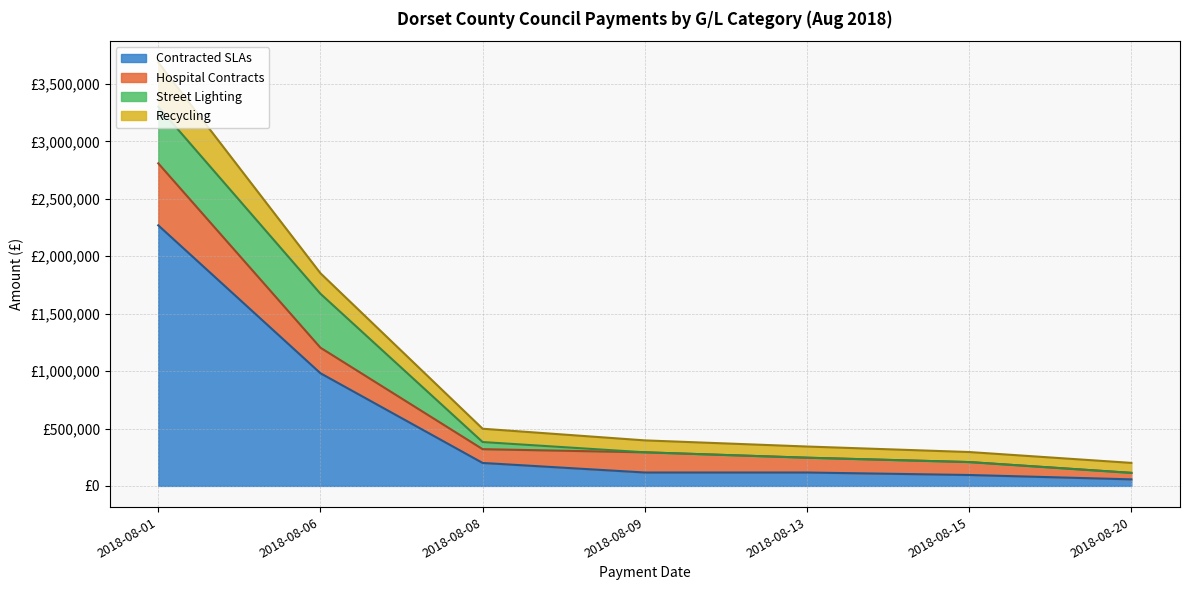

Does the chart have visible grid lines?

Yes